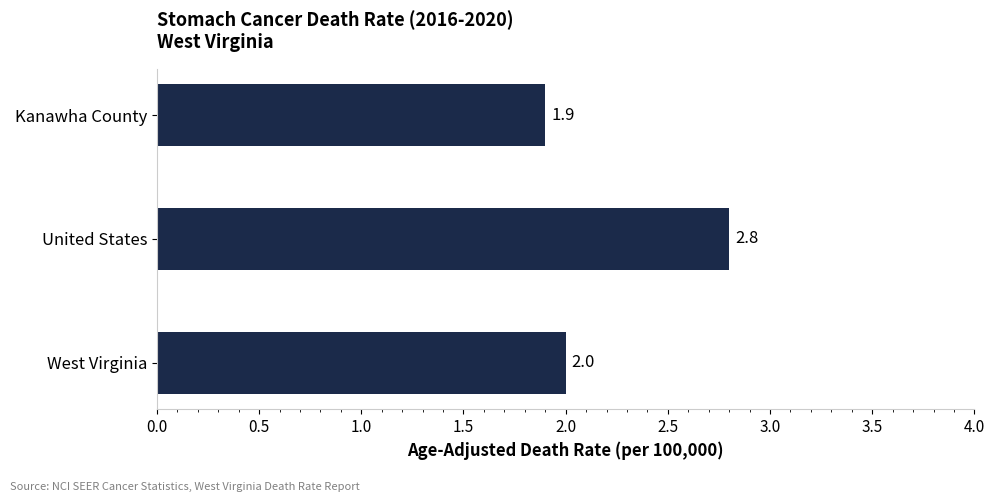

The value at Kanawha County is 1.9. True or false?

True